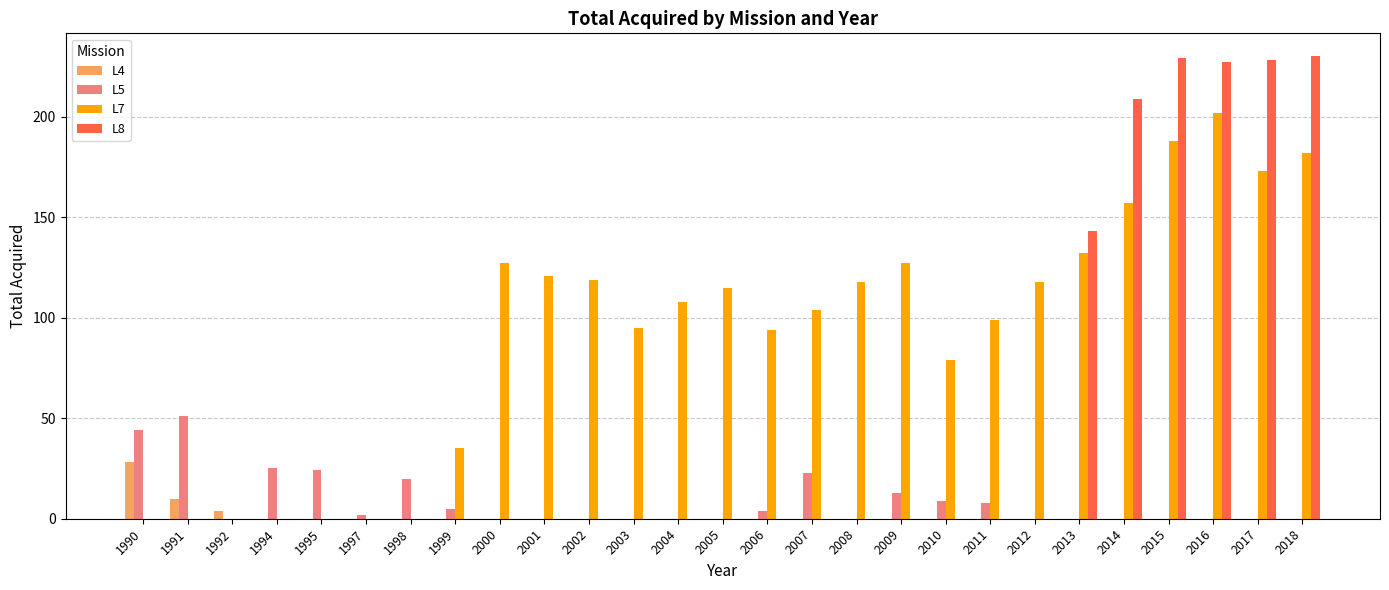

Are the bars horizontal?

No